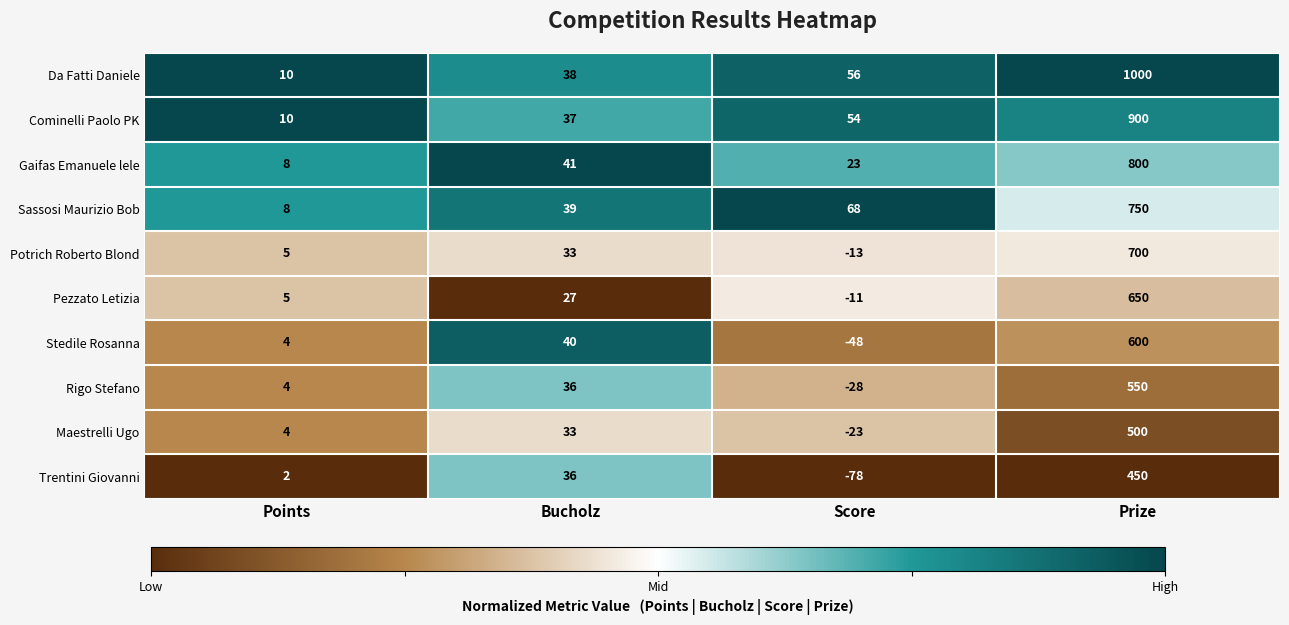

What is the average value of the Pezzato Letizia series?

168